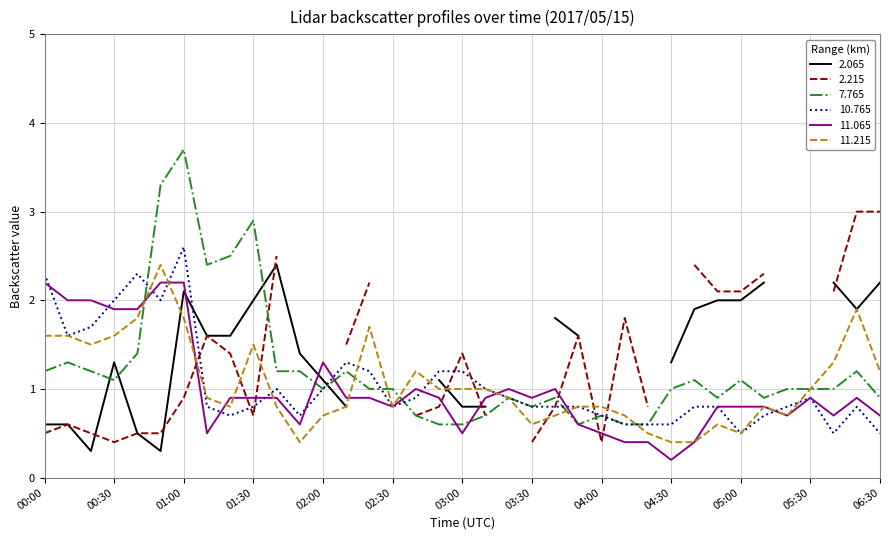

The value of 11.215 at 02:20 is 0.9. True or false?

False